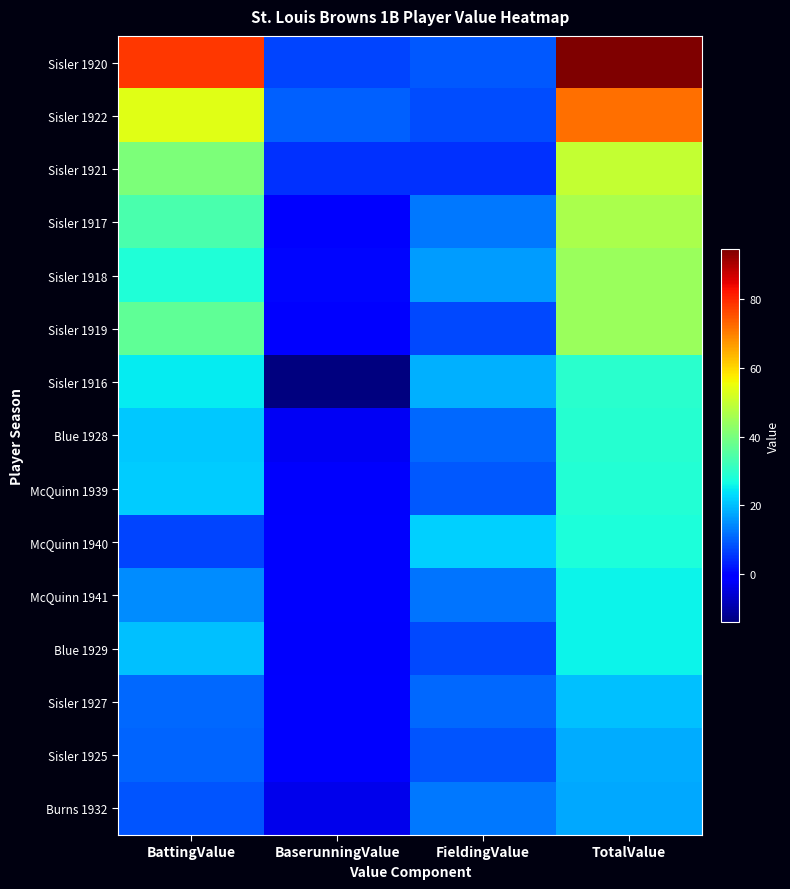

How many categories are shown in the chart?

4